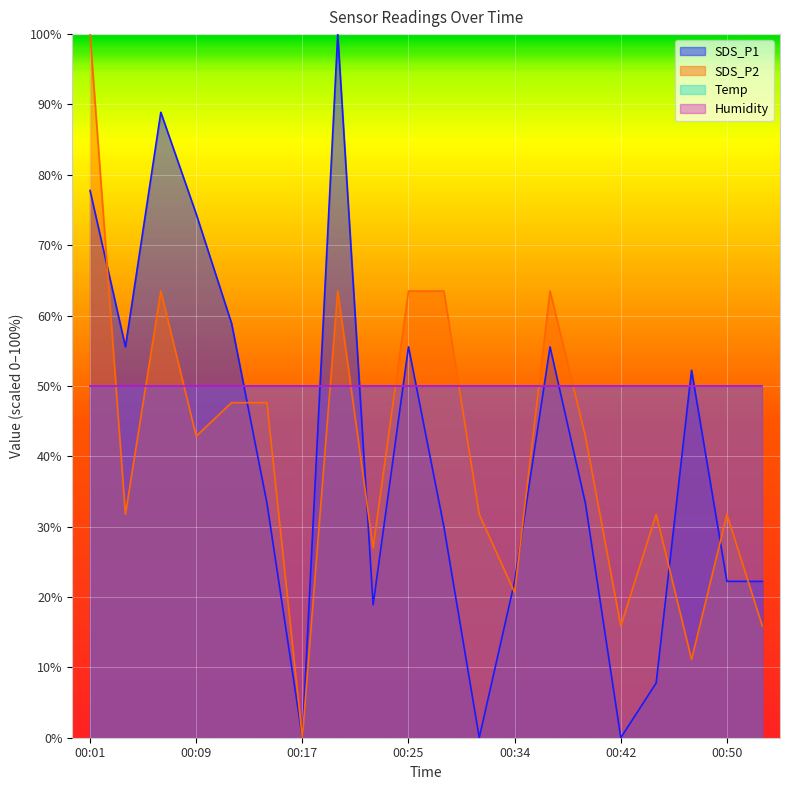

How many times do SDS_P2 and SDS_P1 cross each other?

8